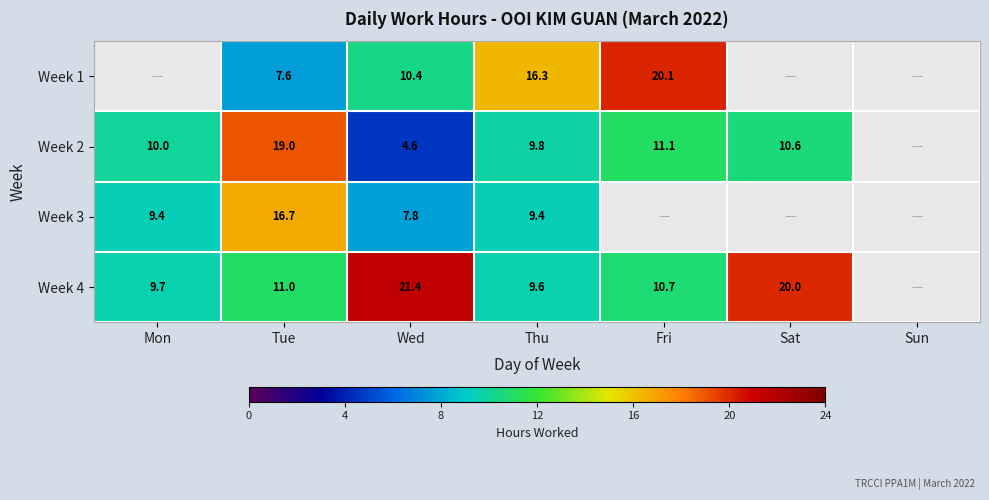

What is the sum of the Week 4 values at Fri and Sat?

30.7